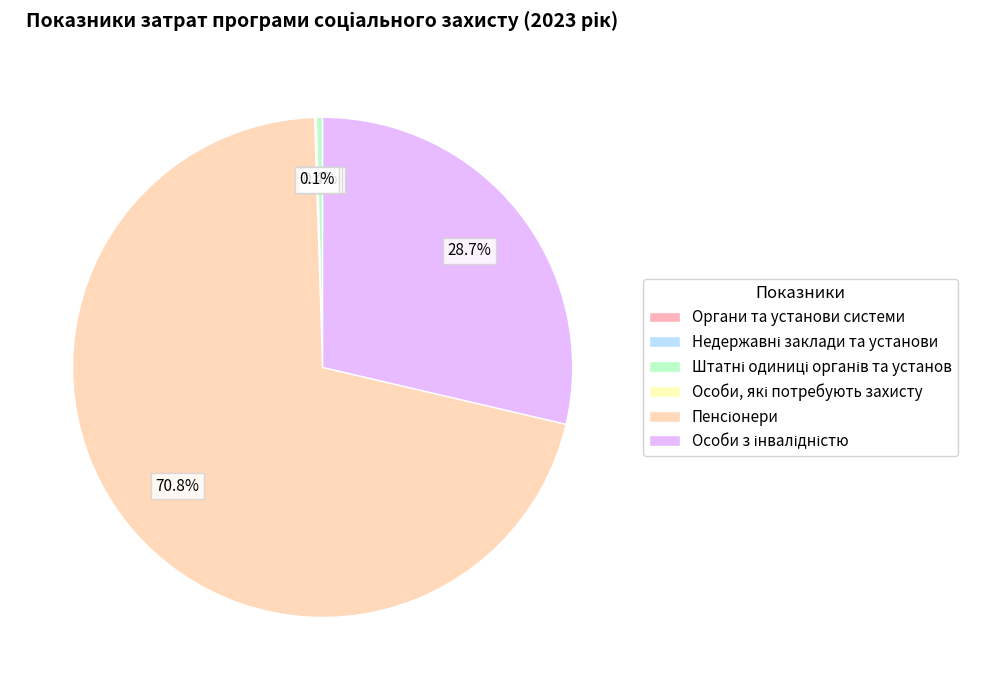

Count the number of slices in the pie.

6